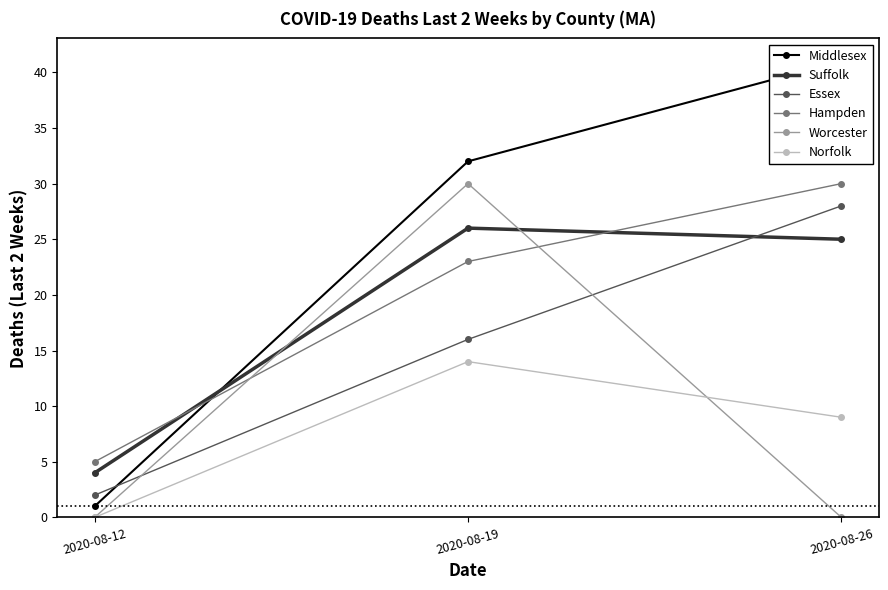

What is the value of the Essex point at the 1st from the left?

2